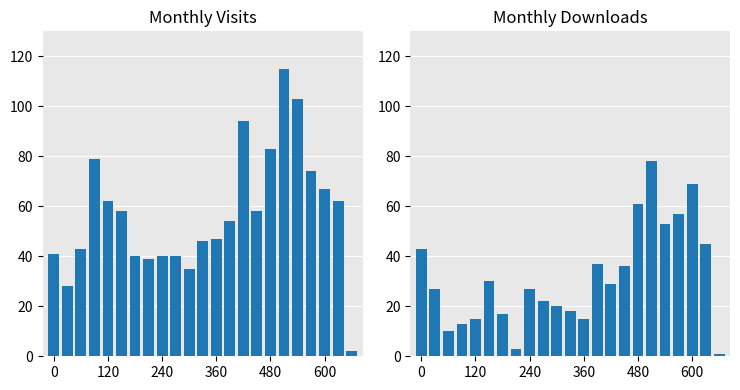

Between 13 and 19, which series saw the biggest shift?

monthly_visit